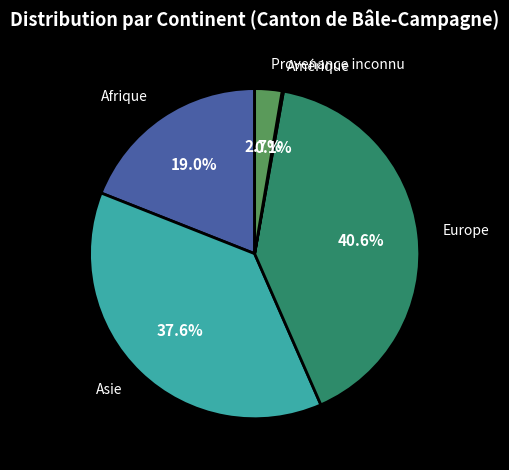

Is there a majority slice in this chart?

No